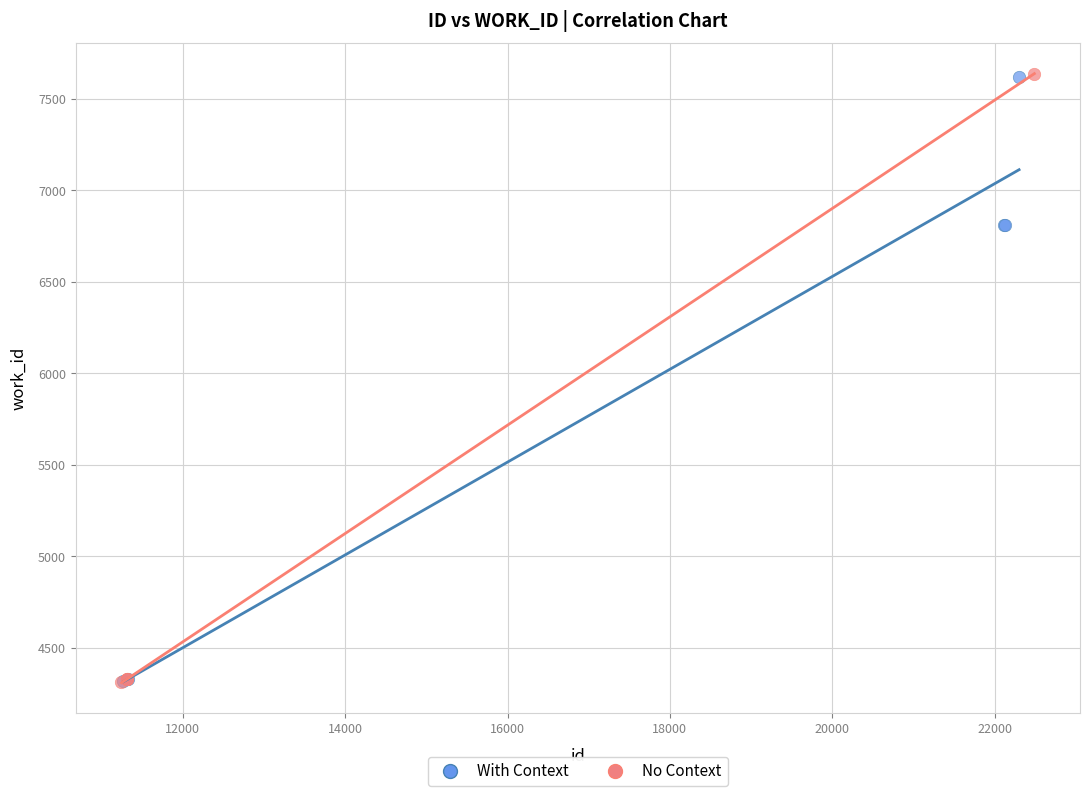

What are all the series names shown in the legend?

With Context, No Context